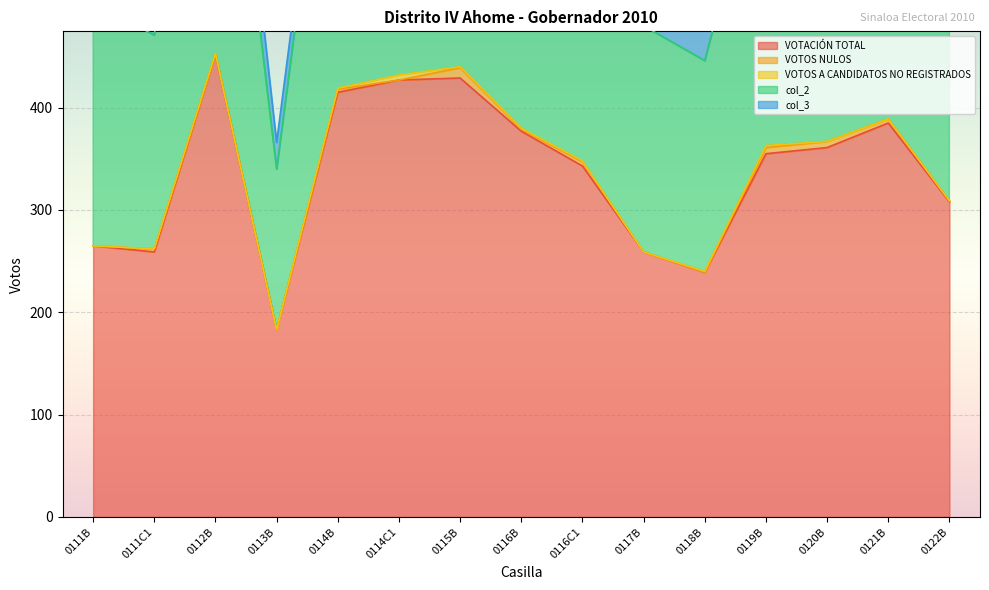

What are all the series names shown in the legend?

VOTACIÓN TOTAL, VOTOS NULOS, VOTOS A CANDIDATOS NO REGISTRADOS, col_2, col_3